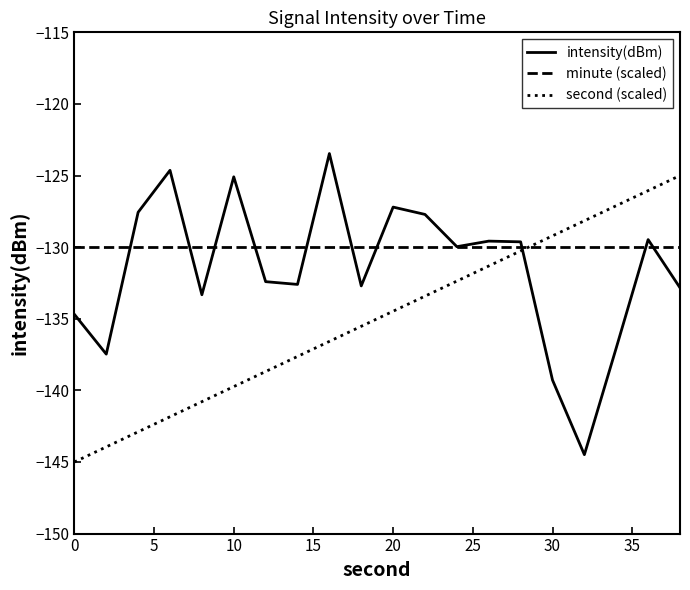

What is the difference between the second highest and minimum values in the intensity(dBm) series?

19.9